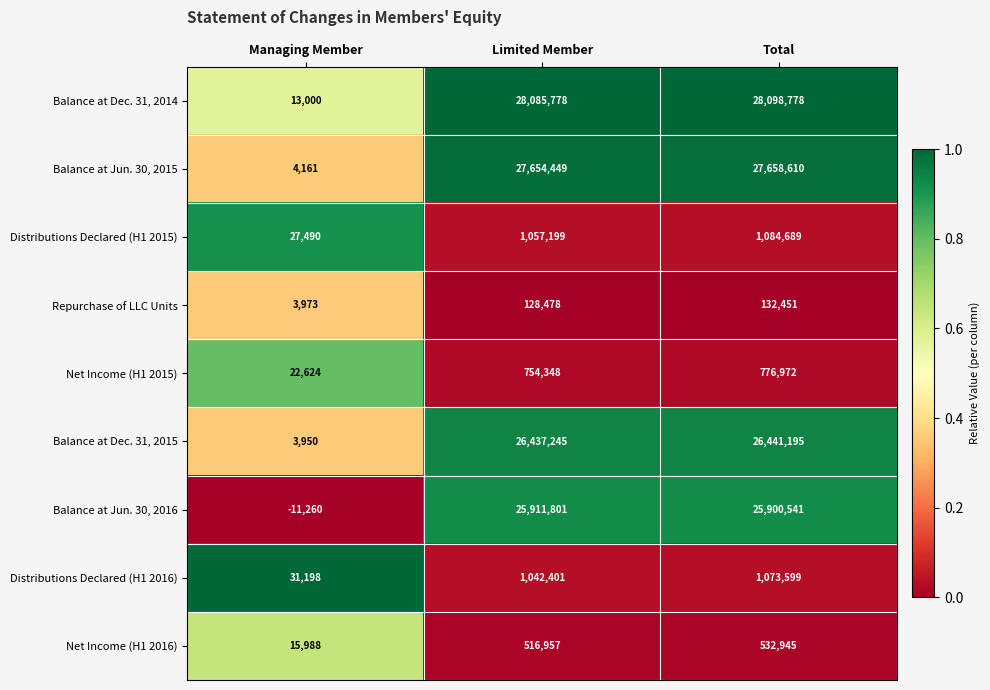

At which label is Balance at Jun. 30, 2015 closest to 13831385?

Limited Member